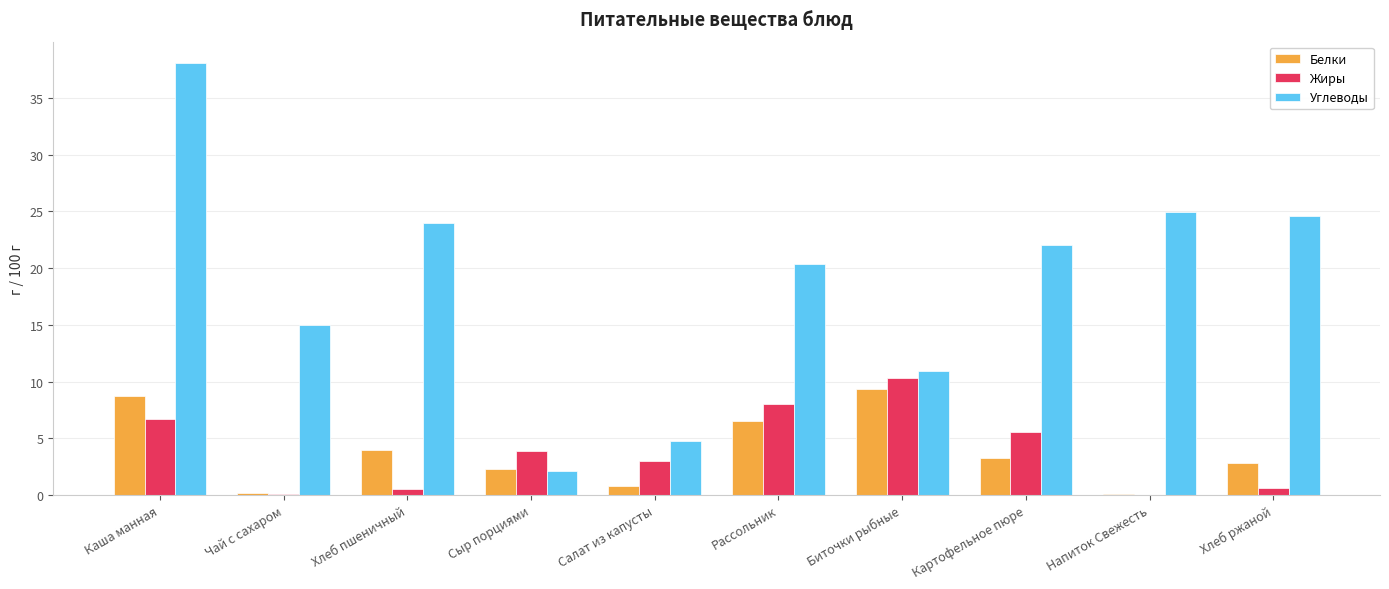

Which series has the widest spread of values?

Углеводы